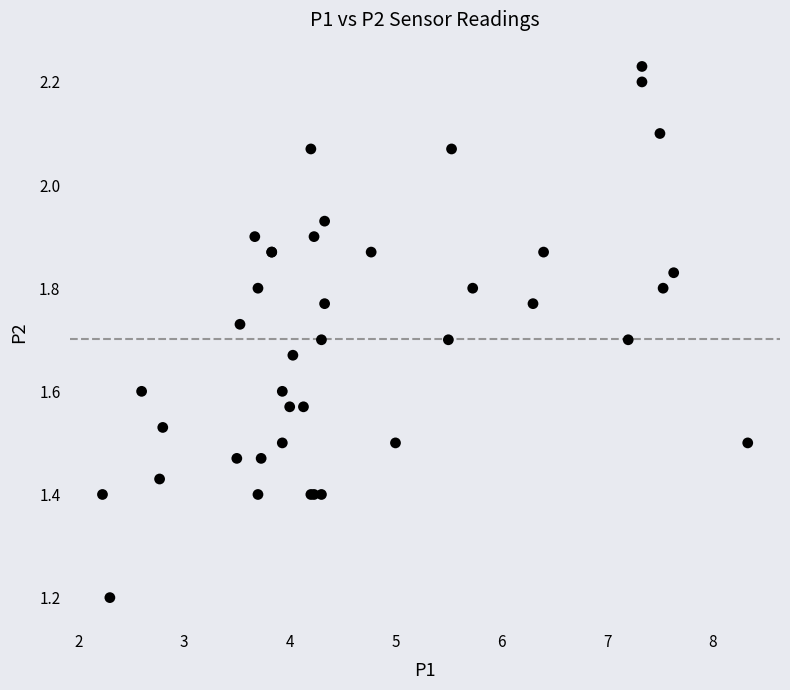

What Y value in the scatter plot is closest to 1?

1.2